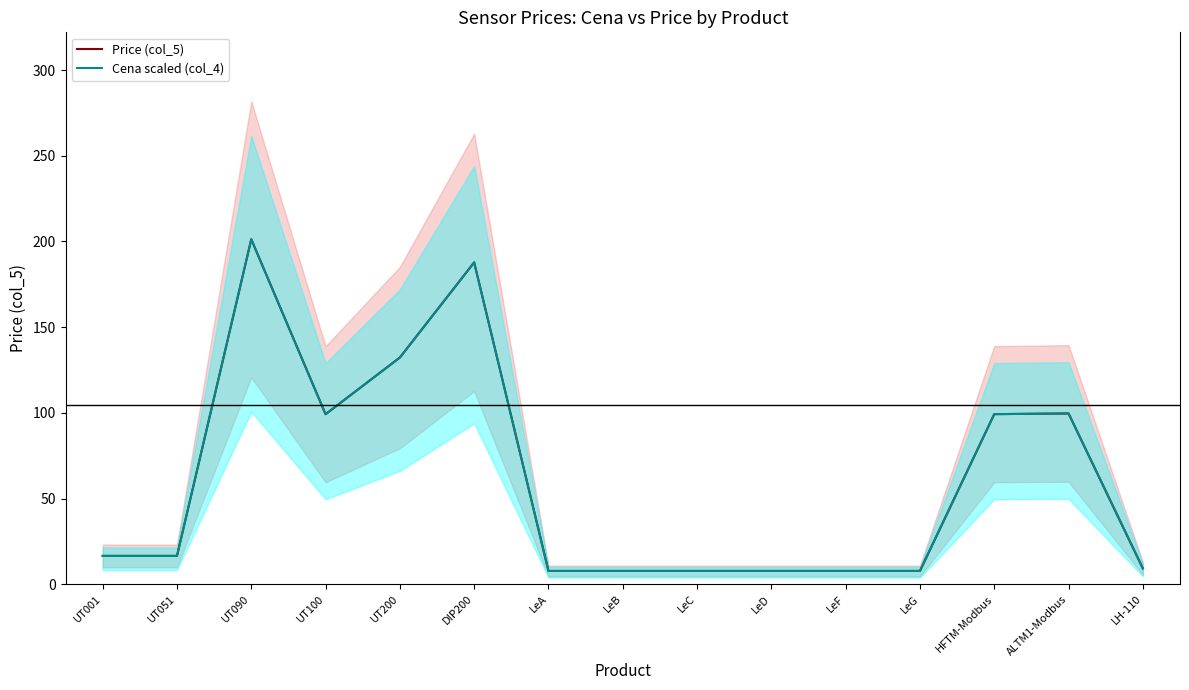

The Cena scaled (col_4) series shows 158.2 at UT100. True or false?

False